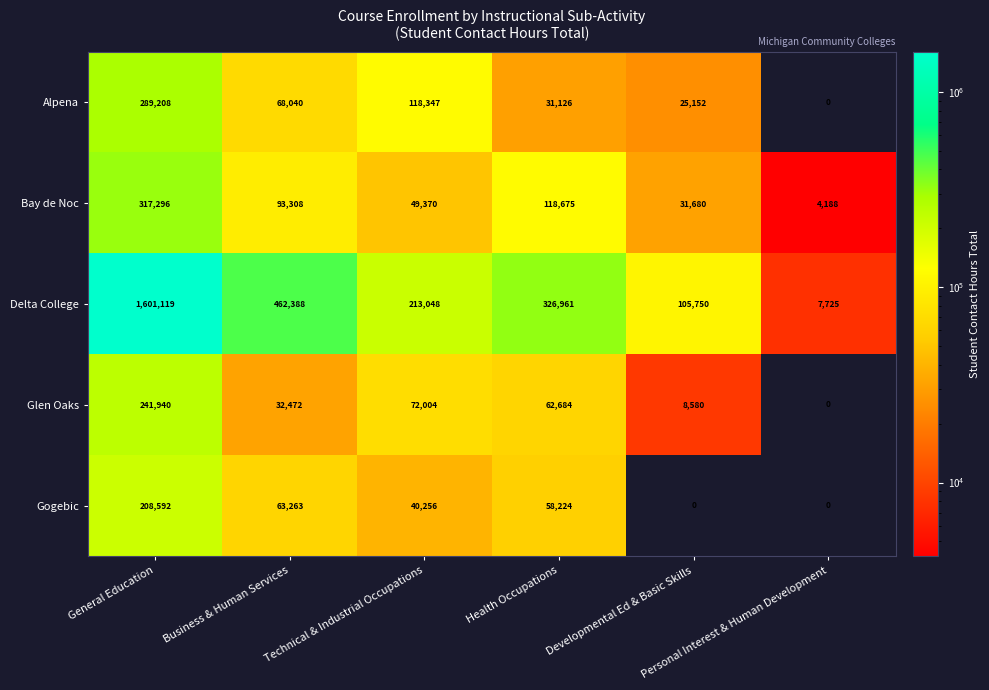

Which series has the largest range (max minus min)?

Delta College